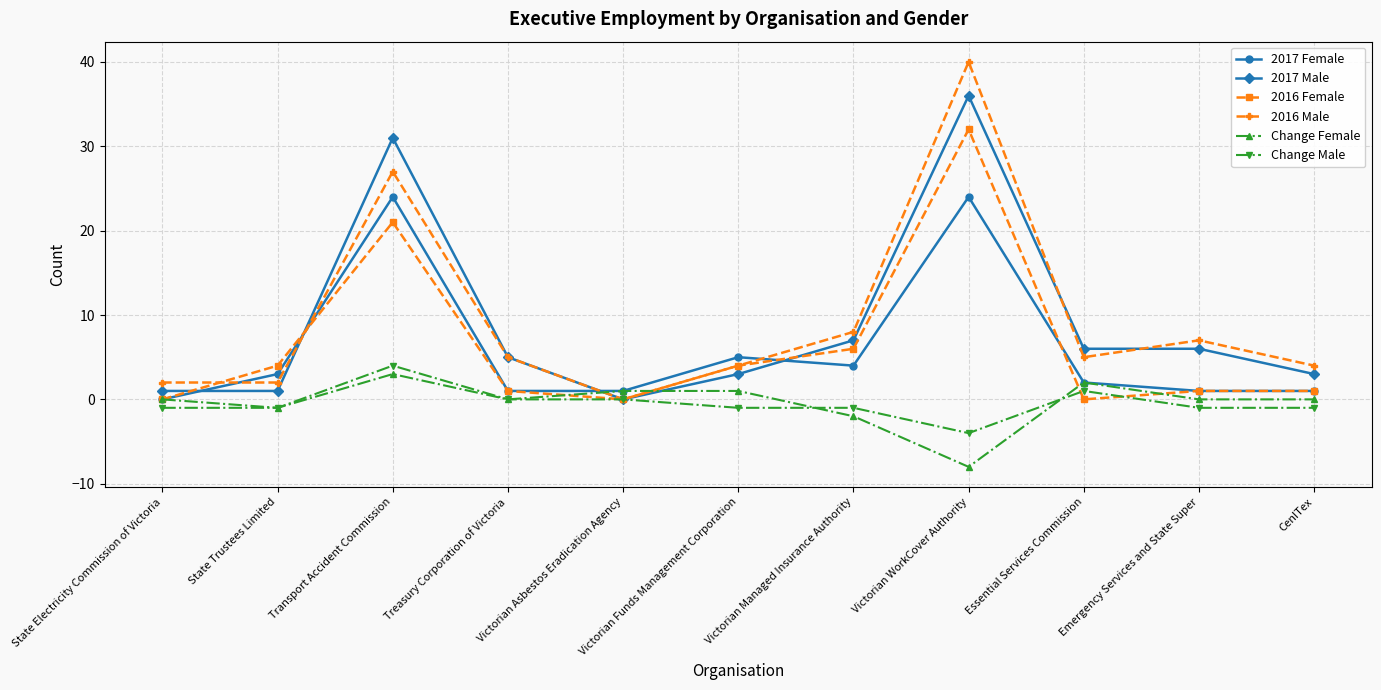

What is the difference between the 2017 Female values at Essential Services Commission and CenITex?

1